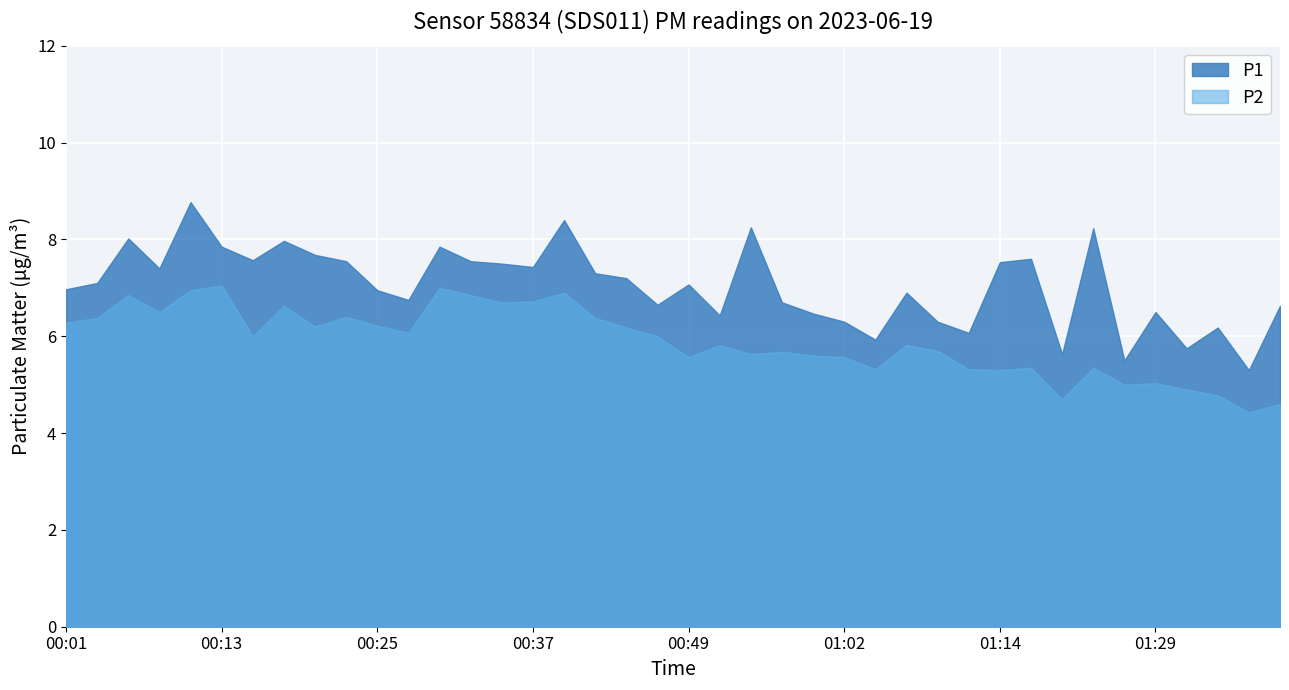

How many interior local peaks does the P2 series have?

12